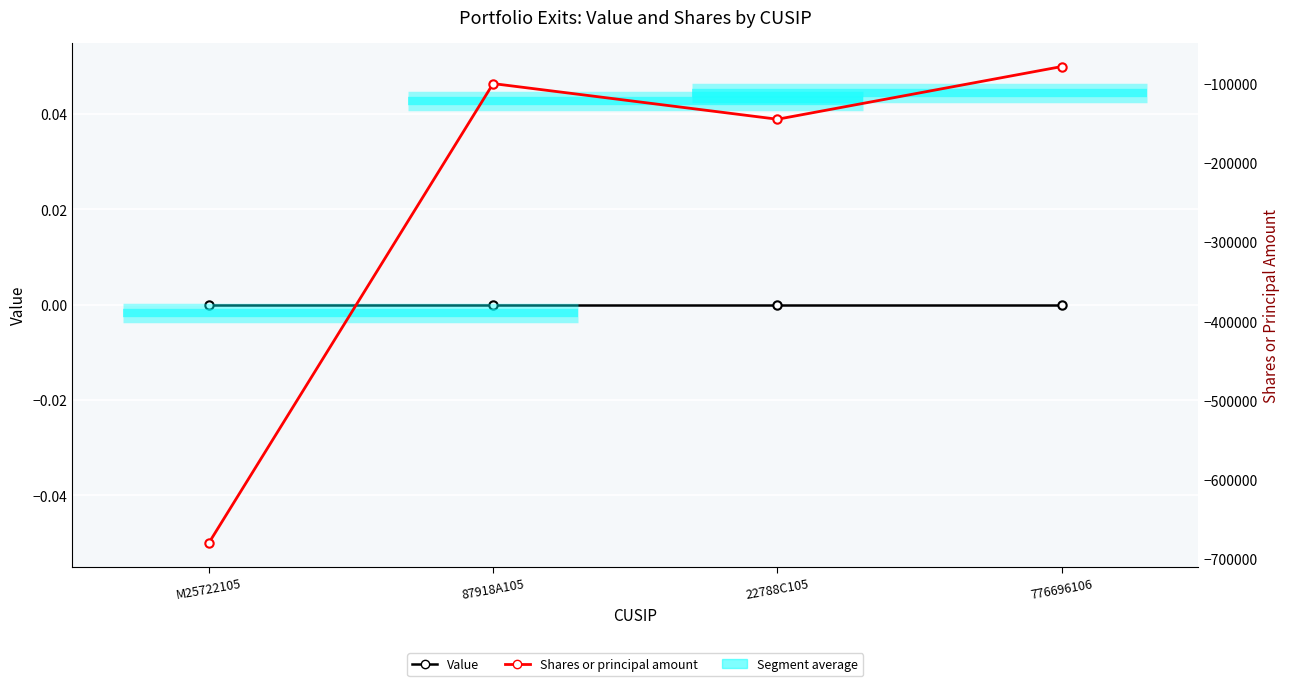

How many interior local valleys does the Shares or principal amount series have?

1